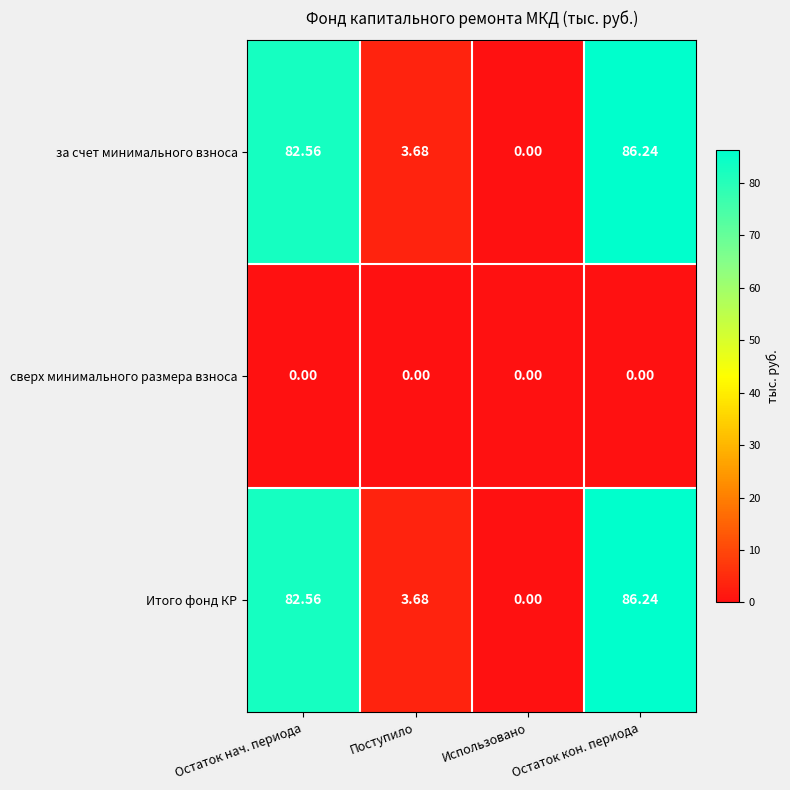

Which category has the highest value in the Итого фонд КР series?

Остаток кон. периода